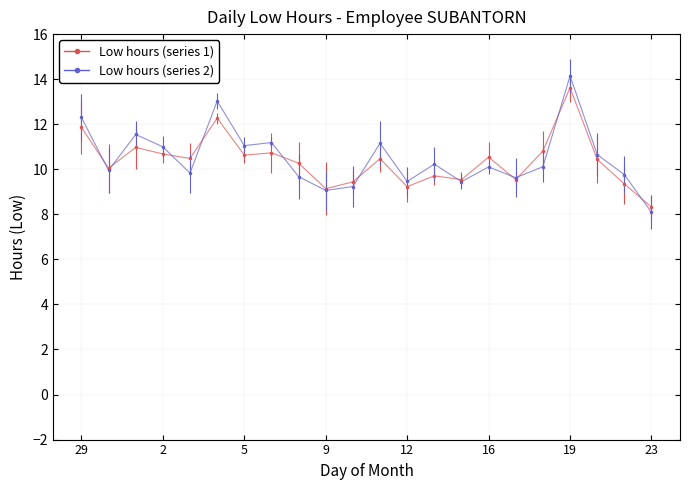

What is the smallest value displayed?

8.1